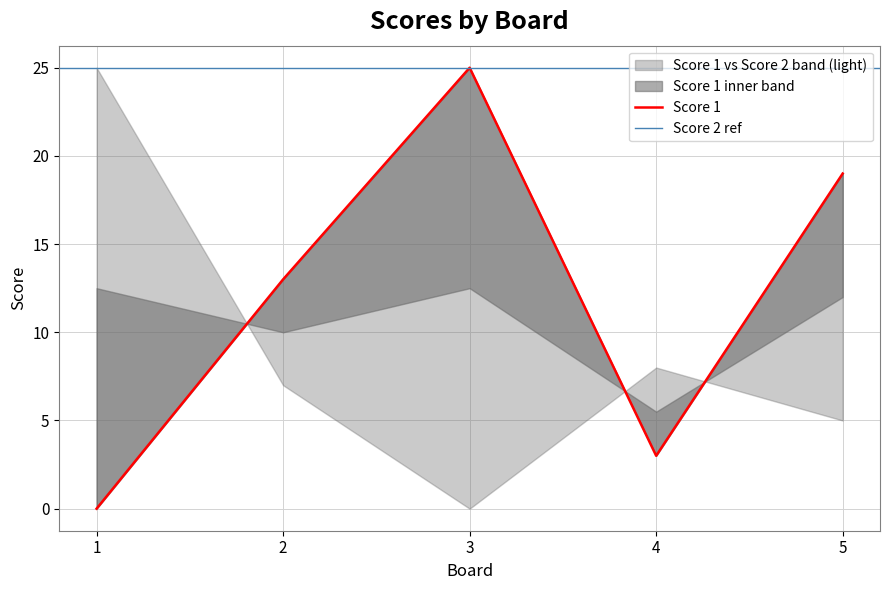

Which category has the lowest value across all series?

1